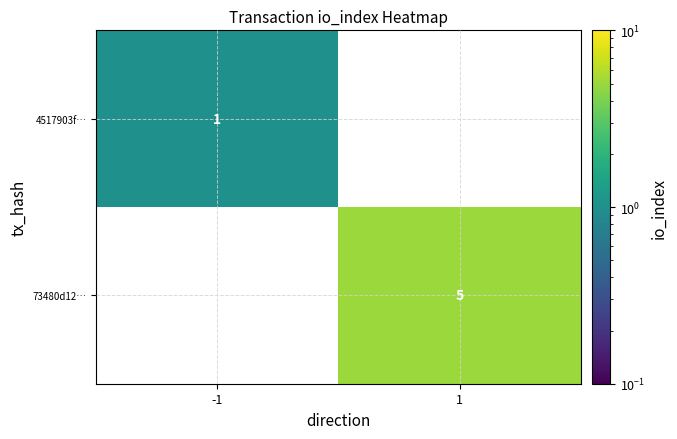

The value of 73480d12… at 1 is 5. True or false?

True